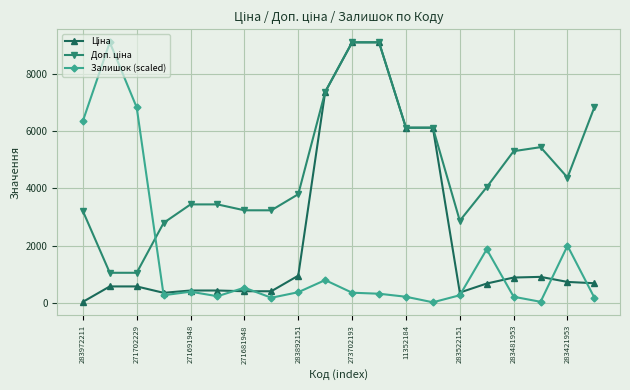

What is the highest value of the Залишок (scaled) series?

9092.0